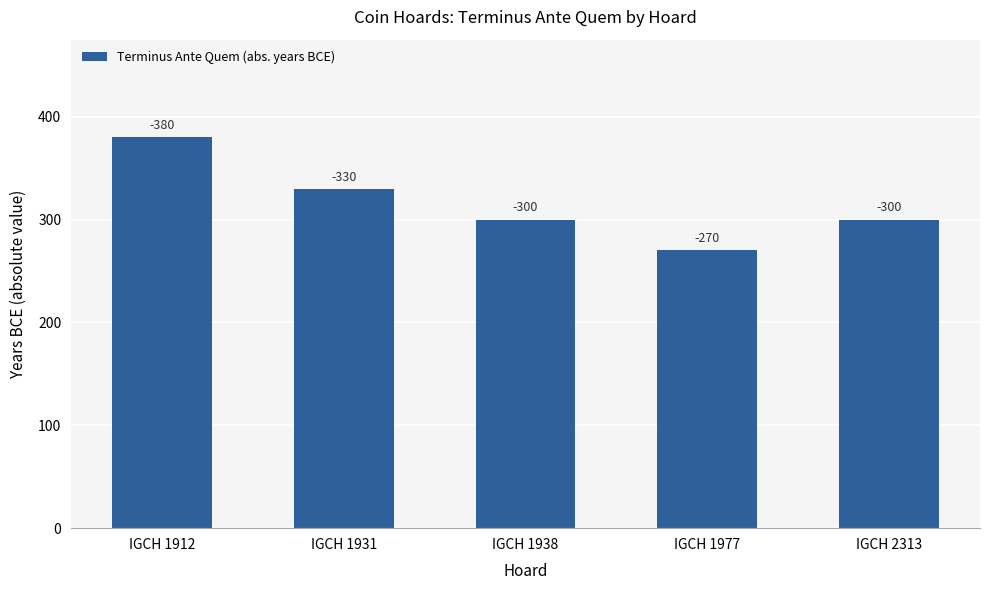

Which label corresponds to the smallest value in the chart?

IGCH 1977